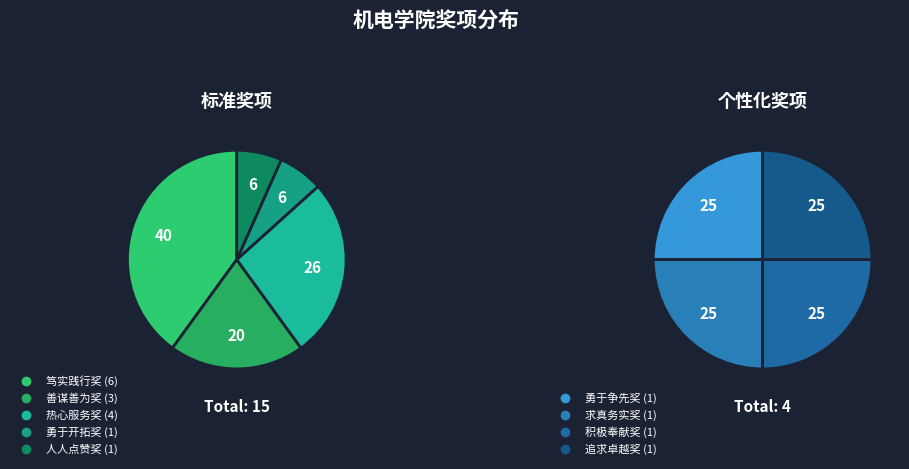

How many segments does this pie chart have?

9